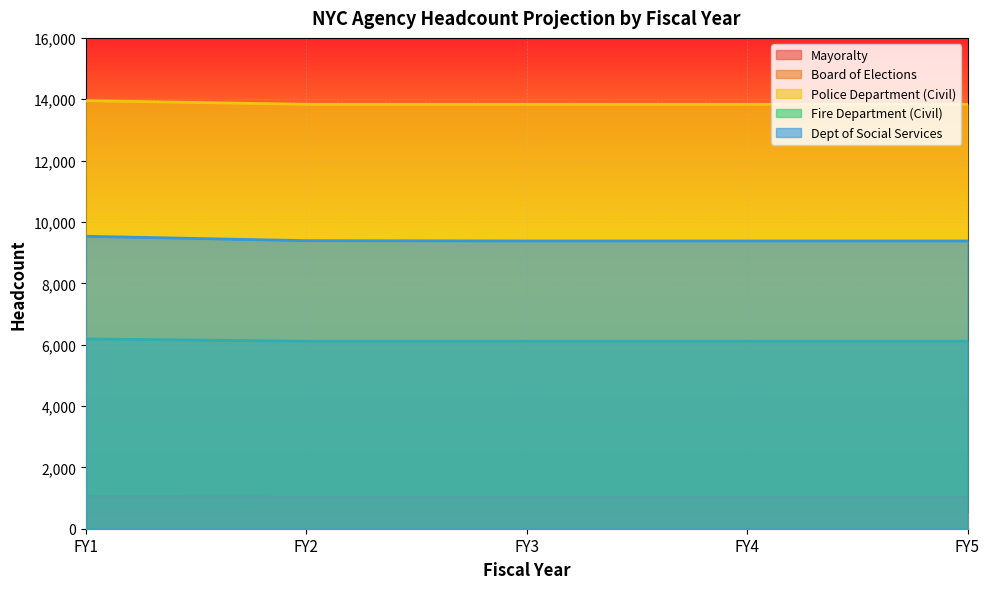

True or false: Fire Department (Civil) and Police Department (Civil) intersect in this chart.

False